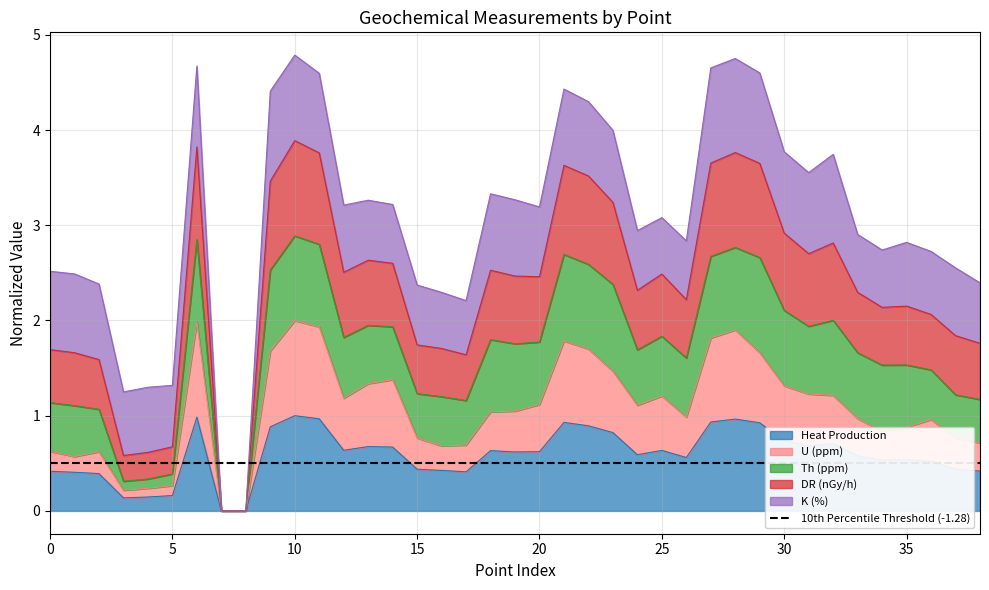

What is the difference between the Heat Production values at 23 and 18?

0.2